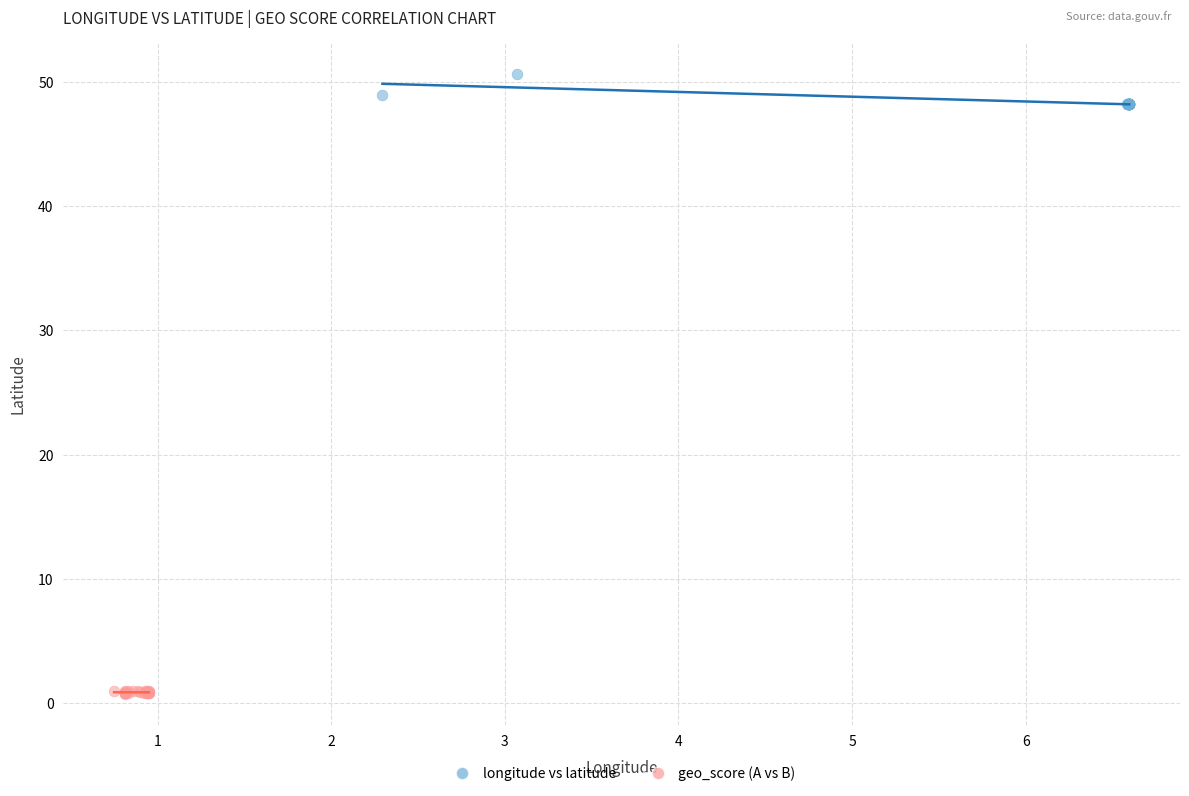

Which series has the largest Y range (max minus min)?

longitude vs latitude